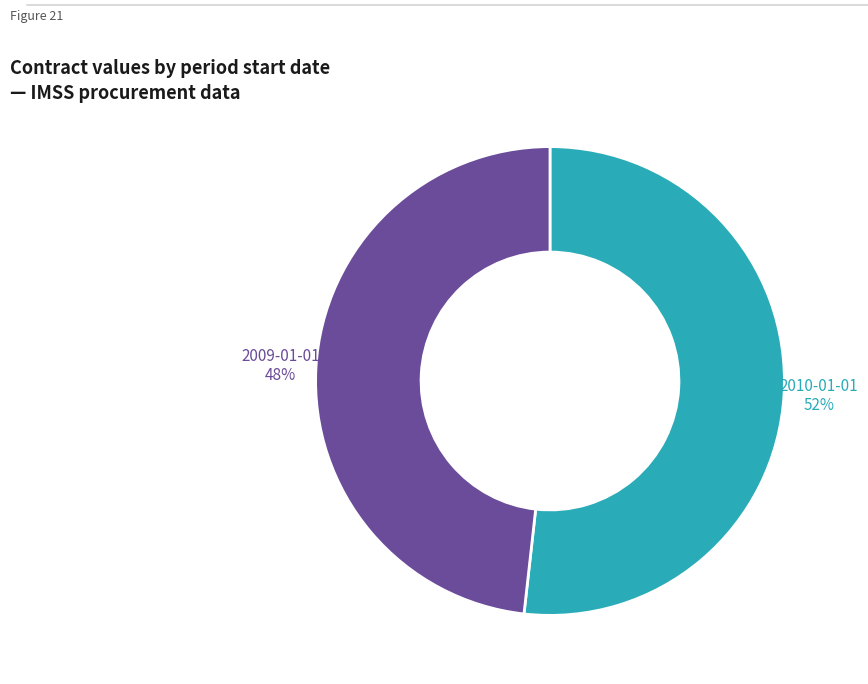

What is the ratio of the value at 2010-01-01 to the value at 2009-01-01?

1.1